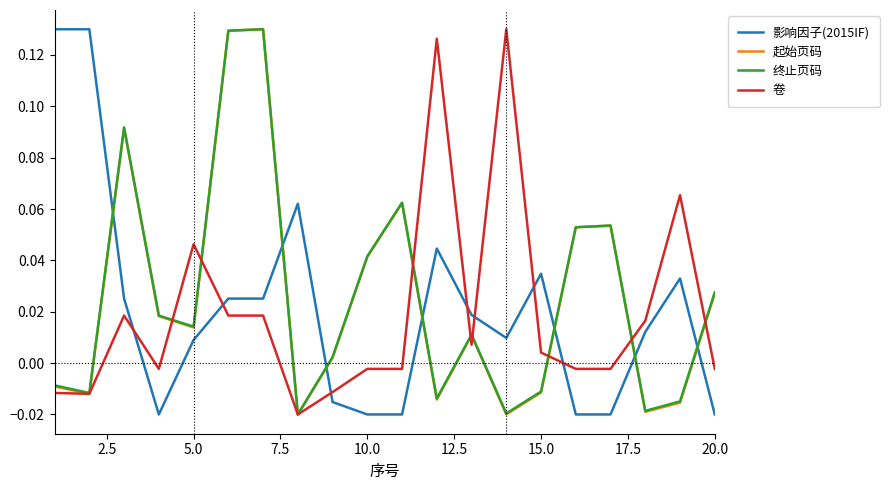

Count the number of data series in this chart.

4